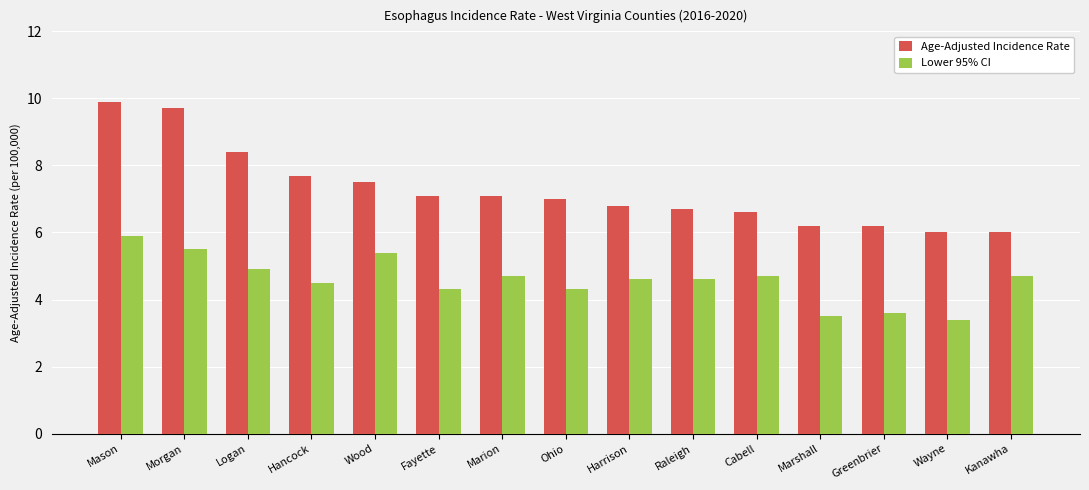

How many bars are there in total?

30